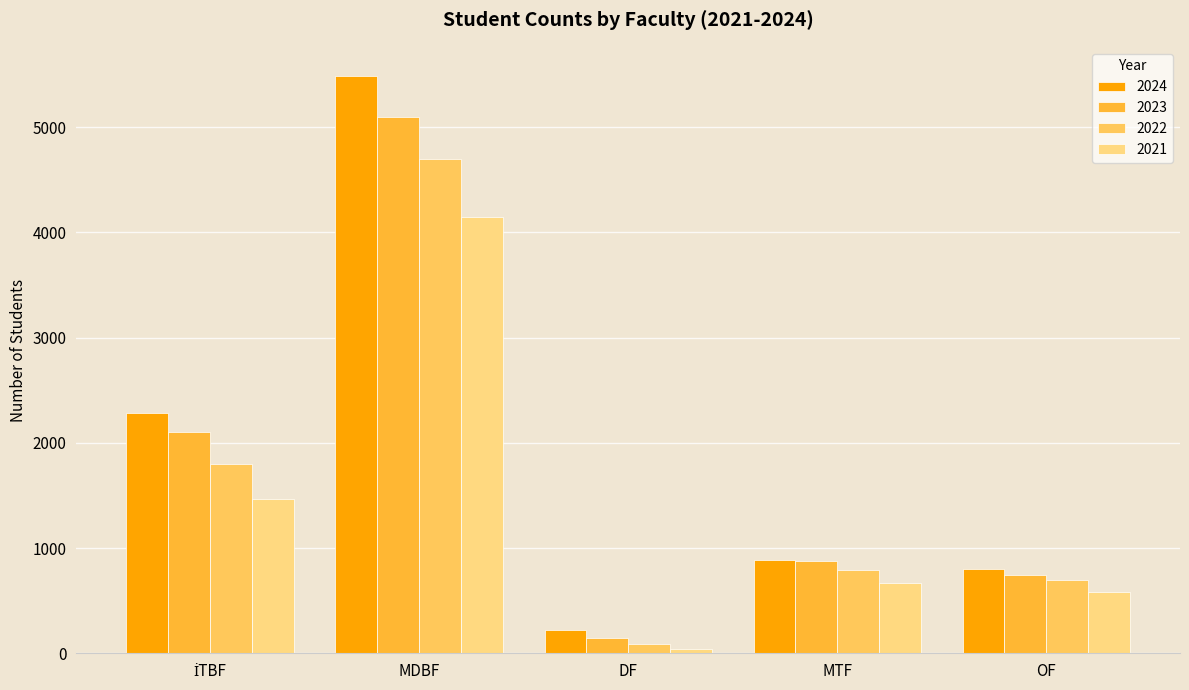

What is the difference between the second highest and second lowest values in the 2022 series?

1104